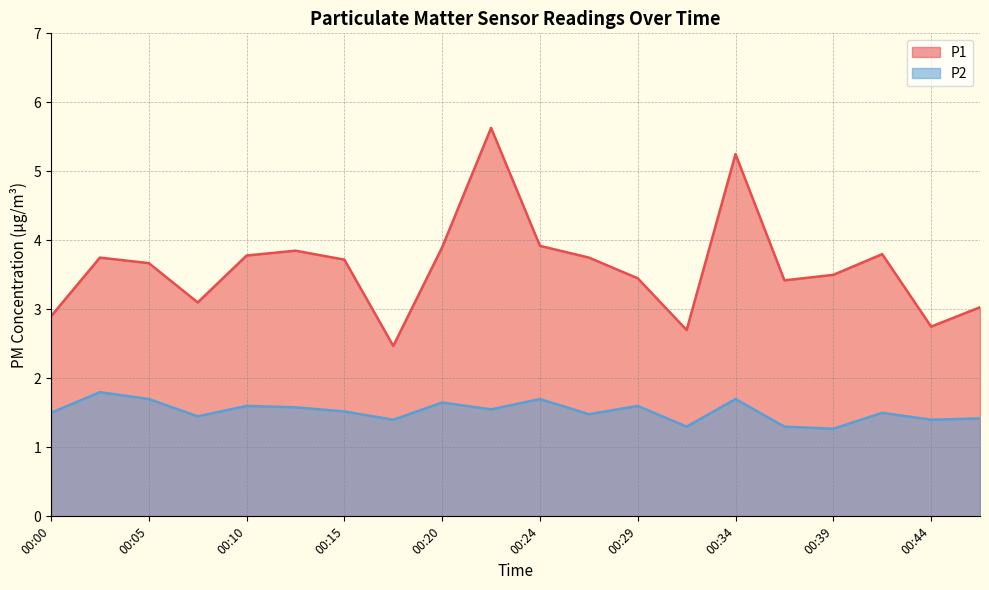

How many interior local peaks does the P1 series have?

5